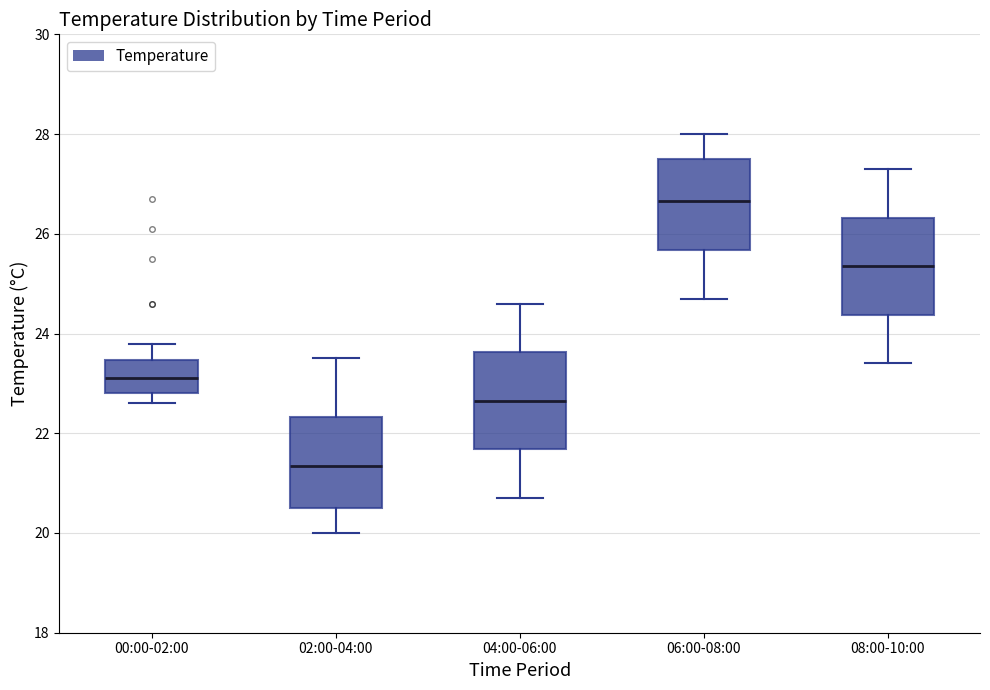

Reading left to right, read every box against the y-axis: the position of its median line, the range the box covers, and the ends of its whiskers. The values are not printed on the chart, so give them approximately, as read against the axis.

00:00-02:00: median 23.2, box 22.8 to 23.4, whiskers 22.6 to 23.8
02:00-04:00: median 21.4, box 20.6 to 22.4, whiskers 20.0 to 23.6
04:00-06:00: median 22.6, box 21.6 to 23.6, whiskers 20.8 to 24.6
06:00-08:00: median 26.6, box 25.6 to 27.6, whiskers 24.8 to 28.0
08:00-10:00: median 25.4, box 24.4 to 26.4, whiskers 23.4 to 27.4